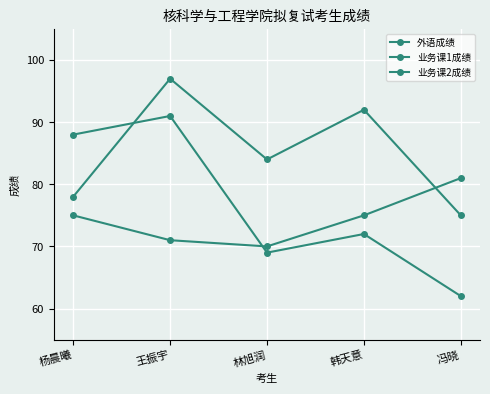

At which label does 业务课1成绩 first exceed 72?

杨晨曦